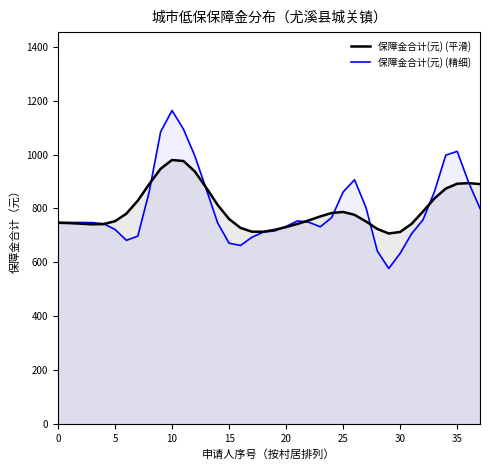

How many times do 保障金合计(元) (精细) and 保障金合计(元) (平滑) cross each other?

9